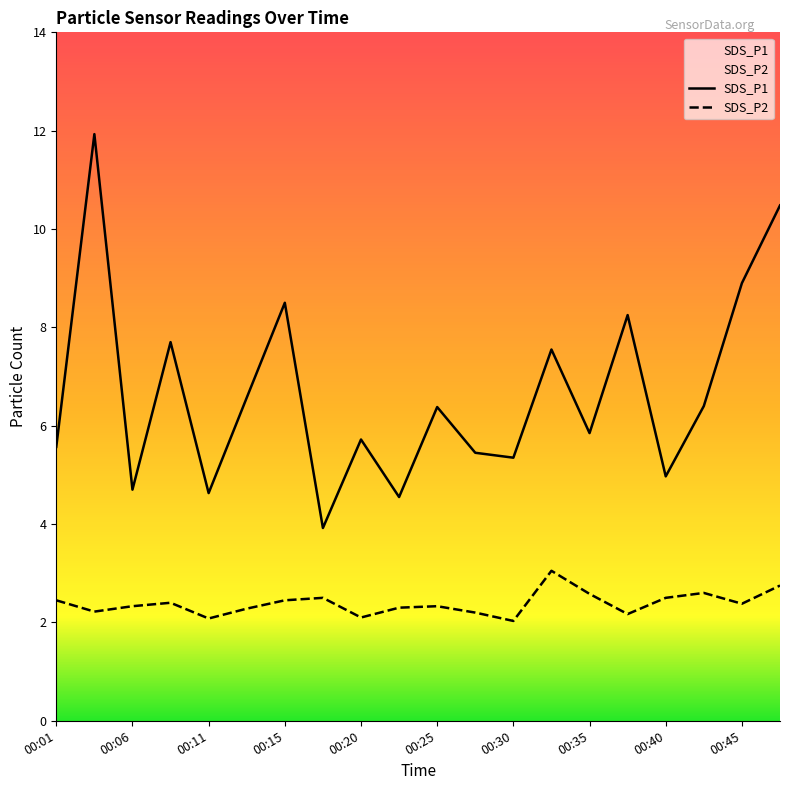

Which series has the largest total across all categories?

SDS_P1